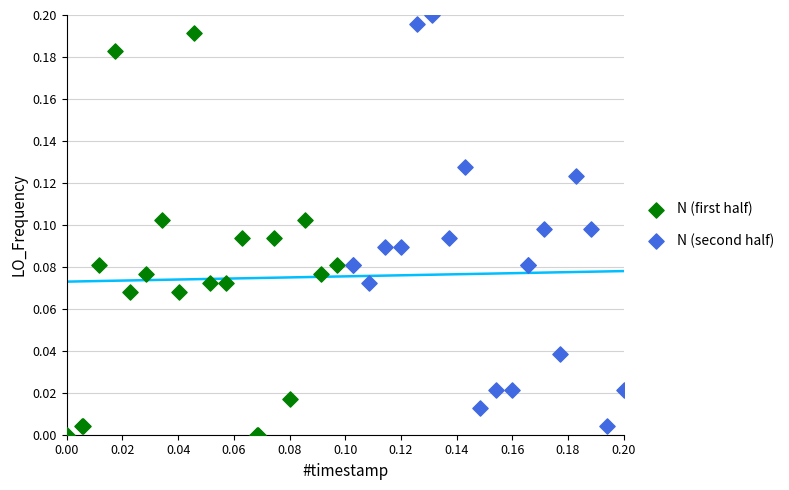

Which series has the widest spread of Y values?

N (second half)